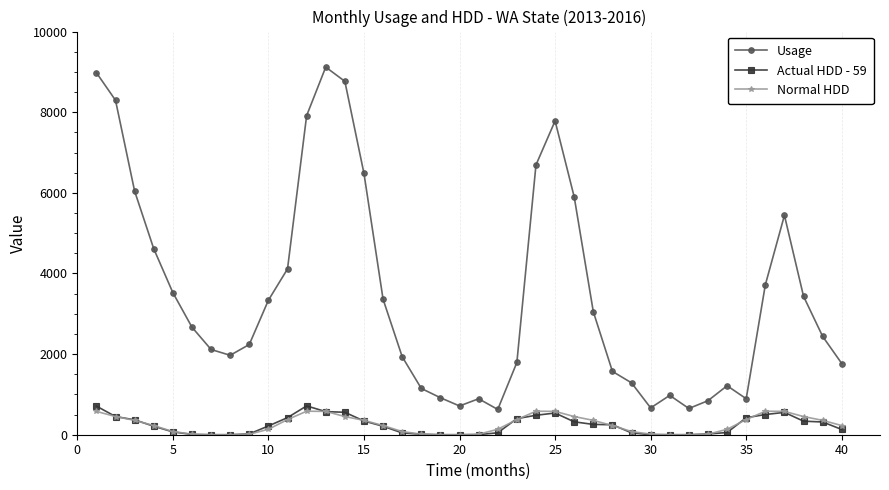

Which series has the largest total across all categories?

Usage